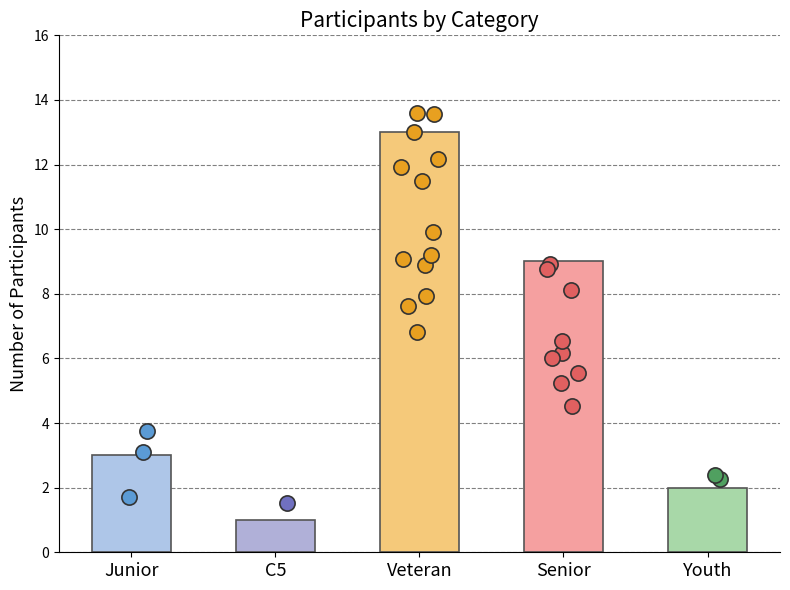

Approximately how many times larger is the value at Senior compared to Veteran?

0.7